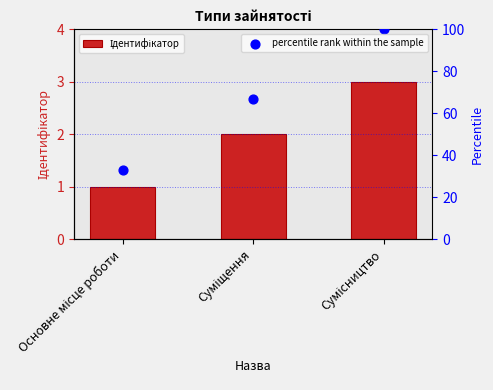

Which series contains the highest Y value?

percentile rank within the sample